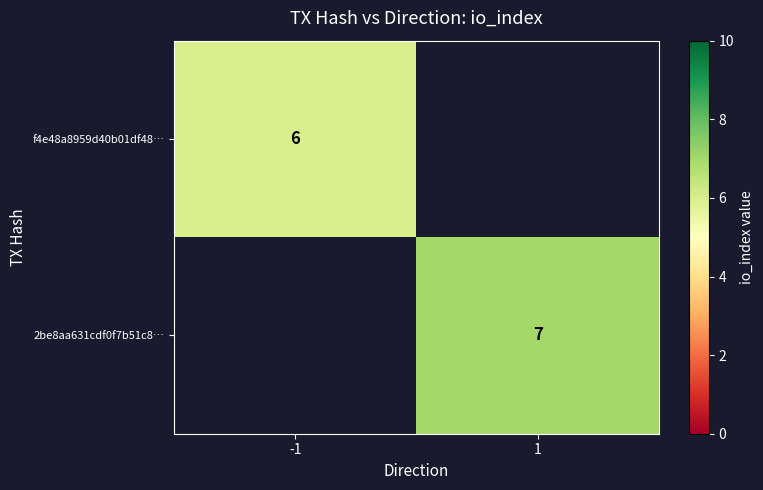

Which label corresponds to the largest value in the chart?

1